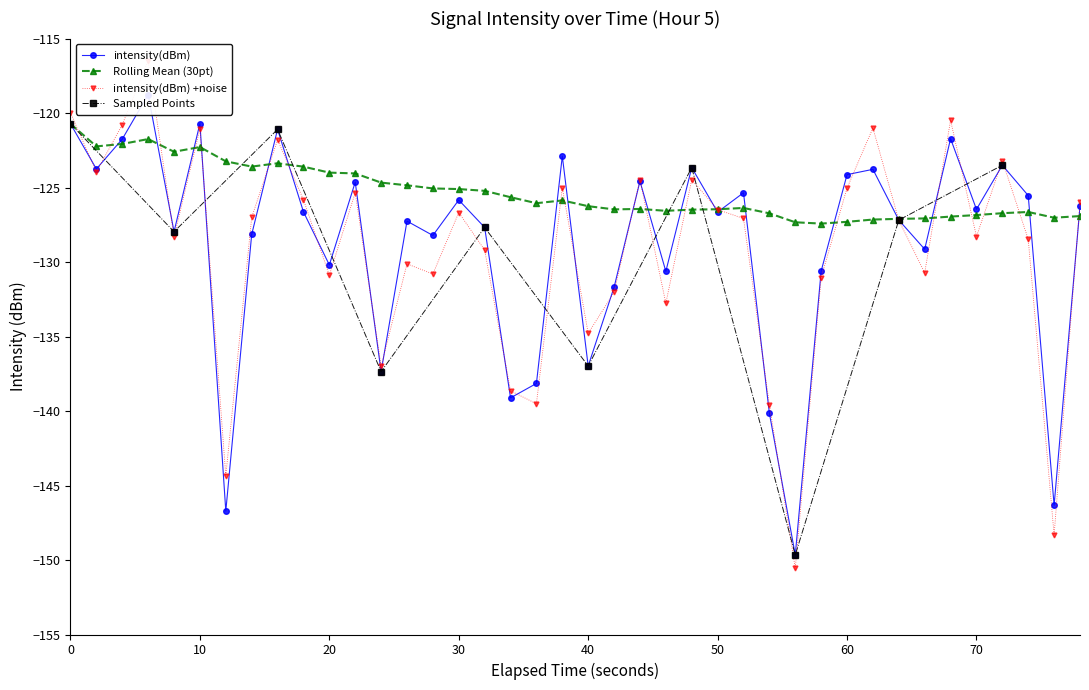

True or false: Rolling Mean (30pt) and intensity(dBm) intersect in this chart.

True